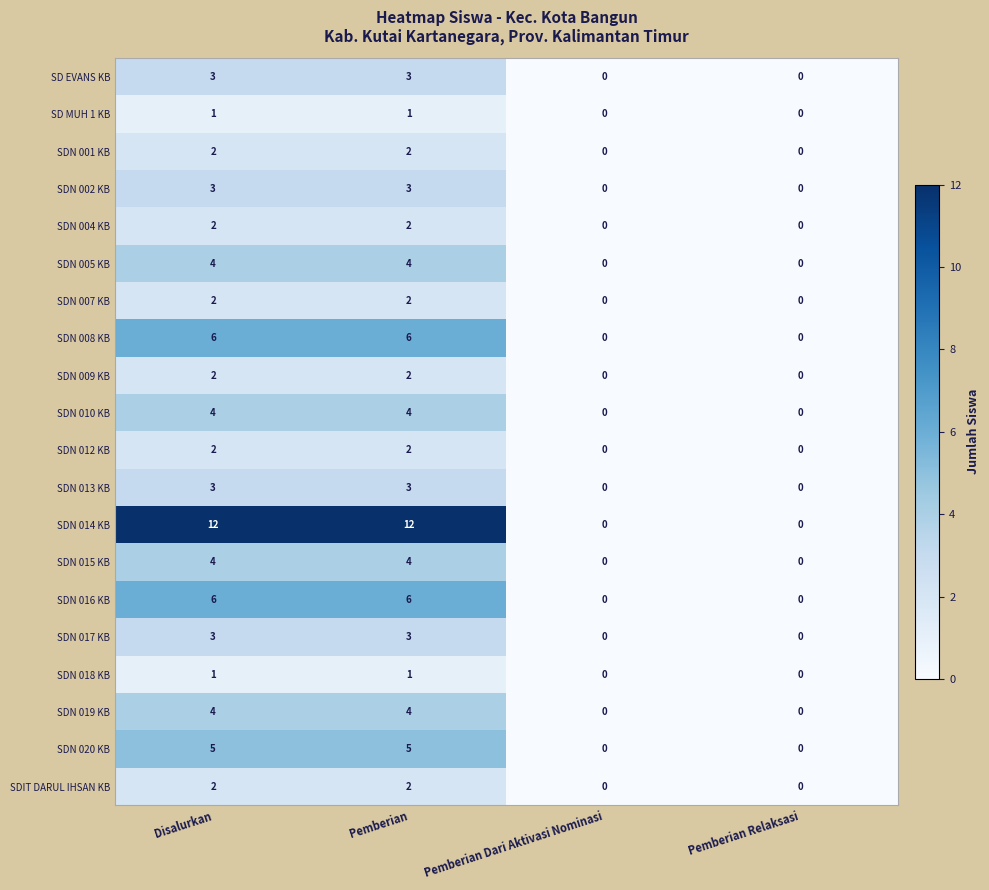

Count the number of data series in this chart.

20